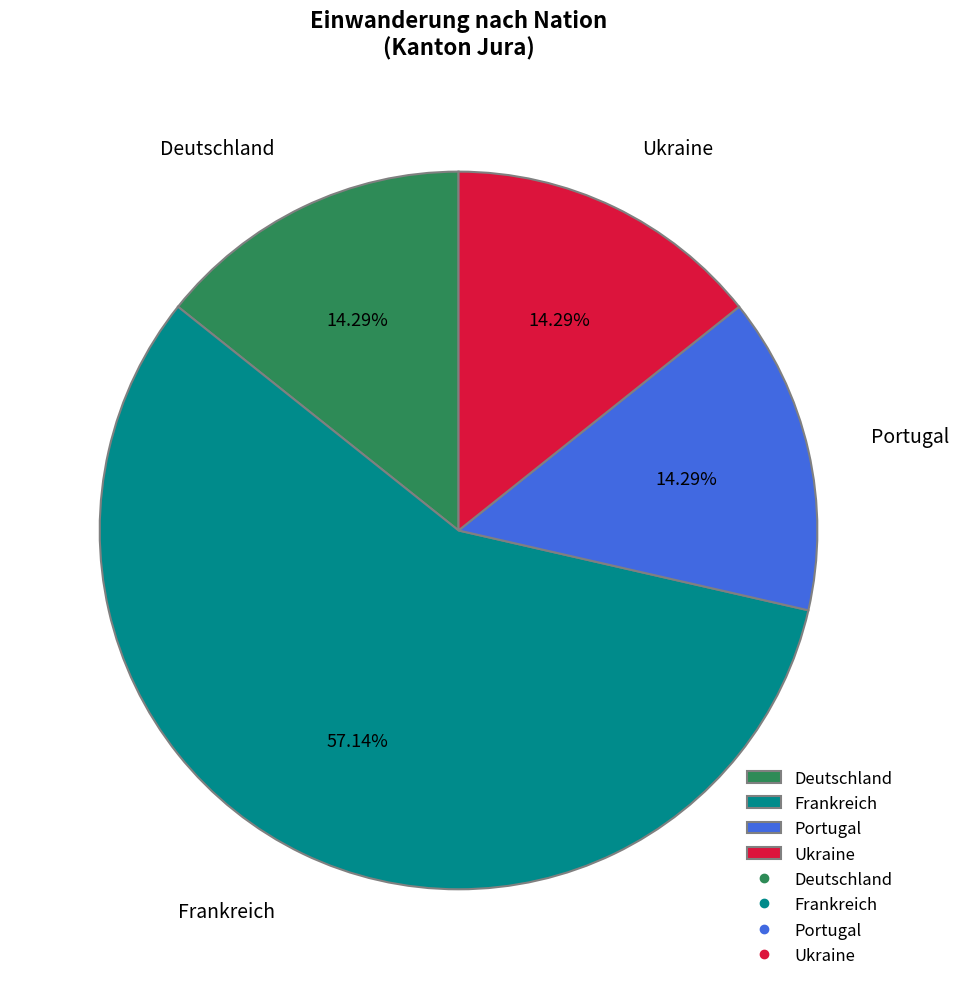

What is the total percentage of Portugal and Frankreich?

71.4%